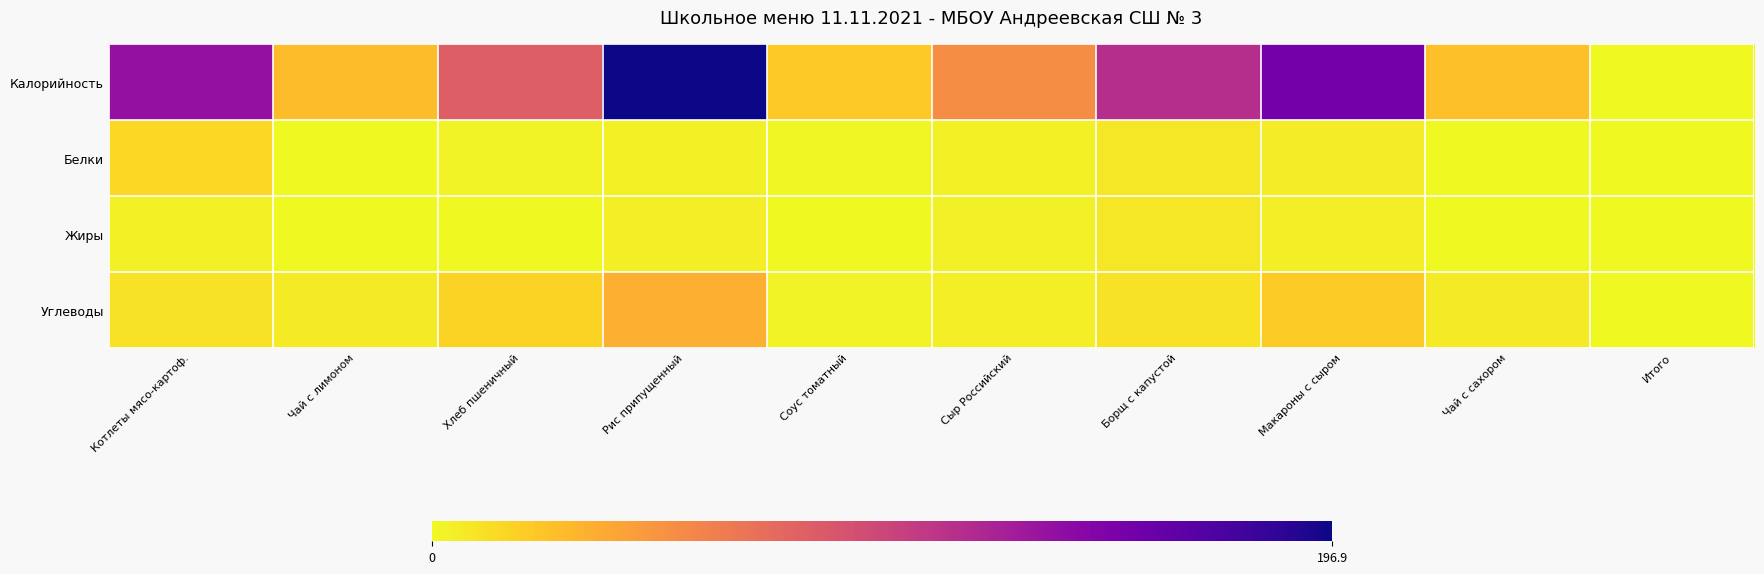

Reading left to right, transcribe all the data shown in this chart.

Калорийность: Котлеты мясо-картоф.=135.6	Чай с лимоном=27.9	Хлеб пшеничный=82.0	Рис припущенный=196.9	Соус томатный=22.2	Сыр Российский=53.8	Борщ с капустой=115.0	Макароны с сыром=152.3	Чай с сахором=26.8	Итого=0.0
Белки: Котлеты мясо-картоф.=15.2	Чай с лимоном=0.2	Хлеб пшеничный=2.7	Рис припущенный=3.5	Соус томатный=1.1	Сыр Российский=3.5	Борщ с капустой=7.8	Макароны с сыром=5.8	Чай с сахором=0.2	Итого=0.0
Жиры: Котлеты мясо-картоф.=3.5	Чай с лимоном=0.1	Хлеб пшеничный=0.3	Рис припущенный=4.8	Соус томатный=0.7	Сыр Российский=4.4	Борщ с капустой=8.2	Макароны с сыром=5.0	Чай с сахором=0.0	Итого=0.0
Углеводы: Котлеты мясо-картоф.=10.7	Чай с лимоном=6.6	Хлеб пшеничный=17.2	Рис припущенный=35.0	Соус томатный=2.9	Сыр Российский=4.8	Борщ с капустой=10.4	Макароны с сыром=21.0	Чай с сахором=6.4	Итого=0.0